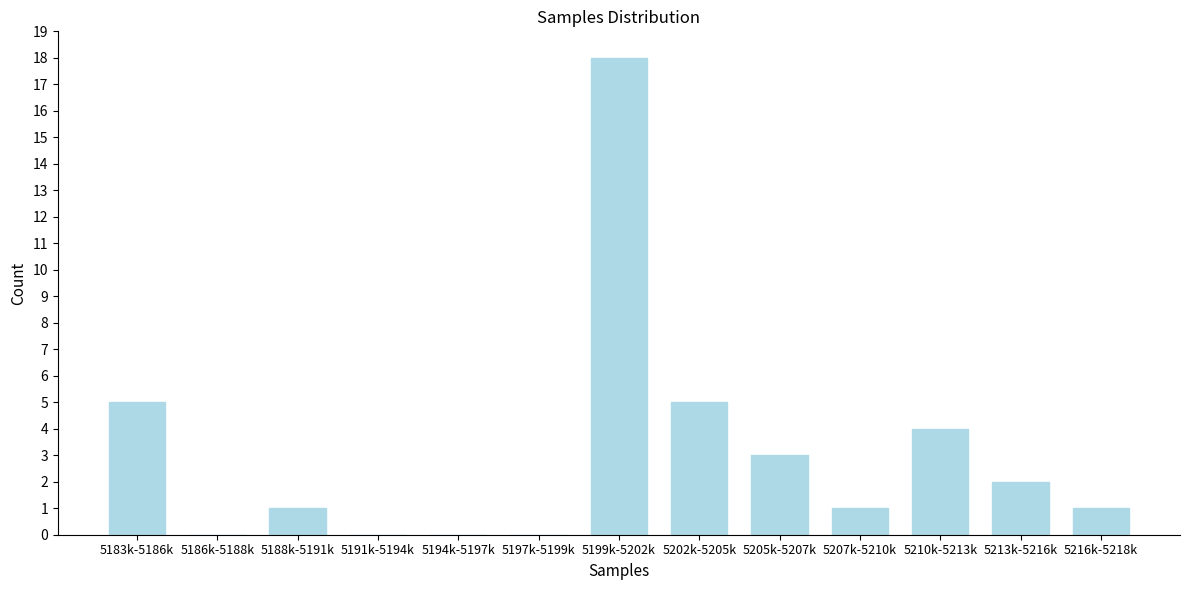

Reading right to left, transcribe all the data shown in this chart.

5216k-5218k=1	5213k-5216k=2	5210k-5213k=4	5207k-5210k=1	5205k-5207k=3	5202k-5205k=5	5199k-5202k=18	5197k-5199k=0	5194k-5197k=0	5191k-5194k=0	5188k-5191k=1	5186k-5188k=0	5183k-5186k=5